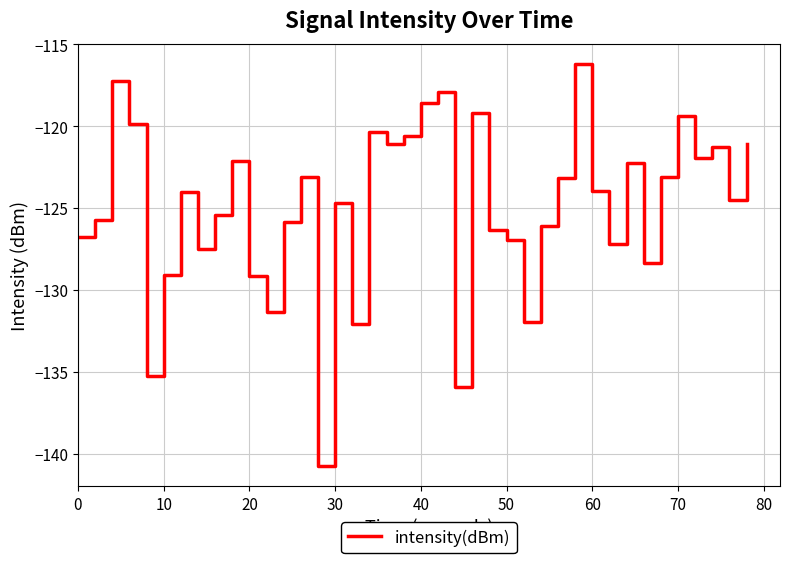

What is the smallest value displayed?

-140.8